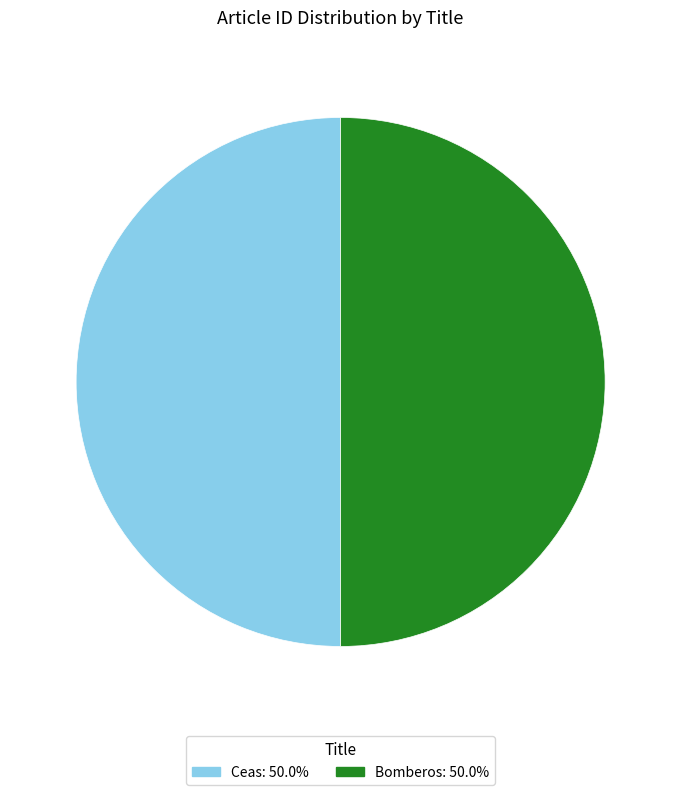

Count the number of slices in the pie.

2